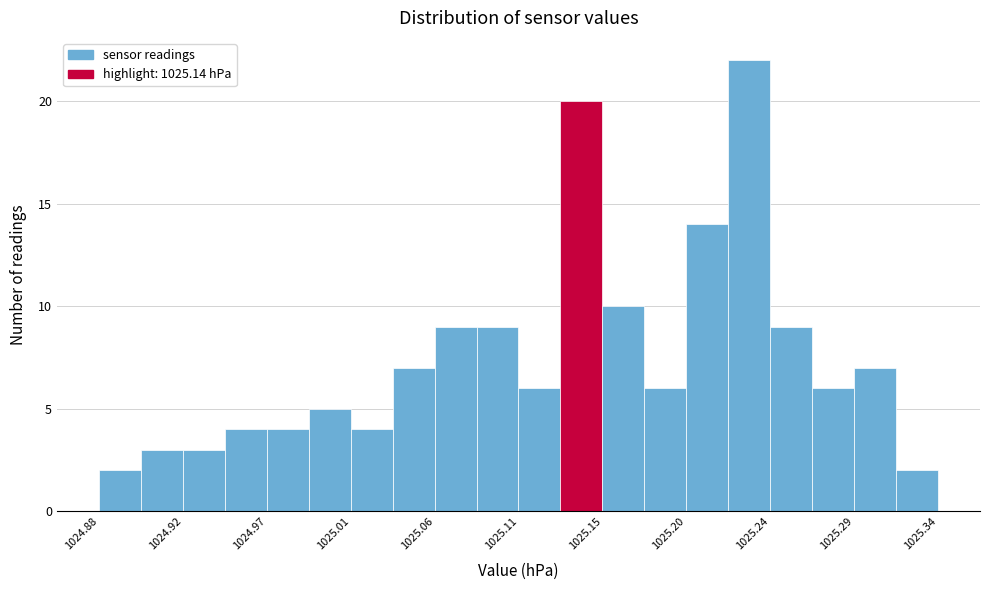

Reading left to right, transcribe this chart: for each bar, give the range it covers on the x-axis and its height. Neither the bar edges nor the heights are printed on the chart, so give them approximately, as read against the axes.

1024.875 to 1024.898: 2
1024.898 to 1024.921: 3
1024.921 to 1024.944: 3
1024.944 to 1024.967: 4
1024.967 to 1024.990: 4
1024.990 to 1025.013: 5
1025.013 to 1025.036: 4
1025.036 to 1025.059: 7
1025.059 to 1025.082: 9
1025.082 to 1025.105: 9
1025.105 to 1025.128: 6
1025.128 to 1025.151: 20
1025.151 to 1025.174: 10
1025.174 to 1025.197: 6
1025.197 to 1025.220: 14
1025.220 to 1025.243: 22
1025.243 to 1025.266: 9
1025.266 to 1025.289: 6
1025.289 to 1025.312: 7
1025.312 to 1025.335: 2